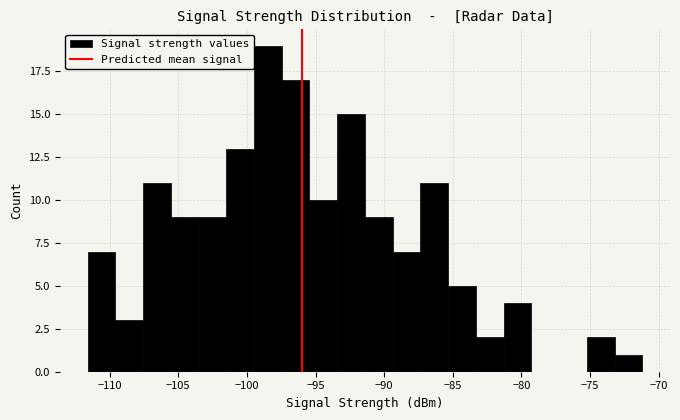

Which range on the x-axis has the tallest bar?

-99.5 to -97.5